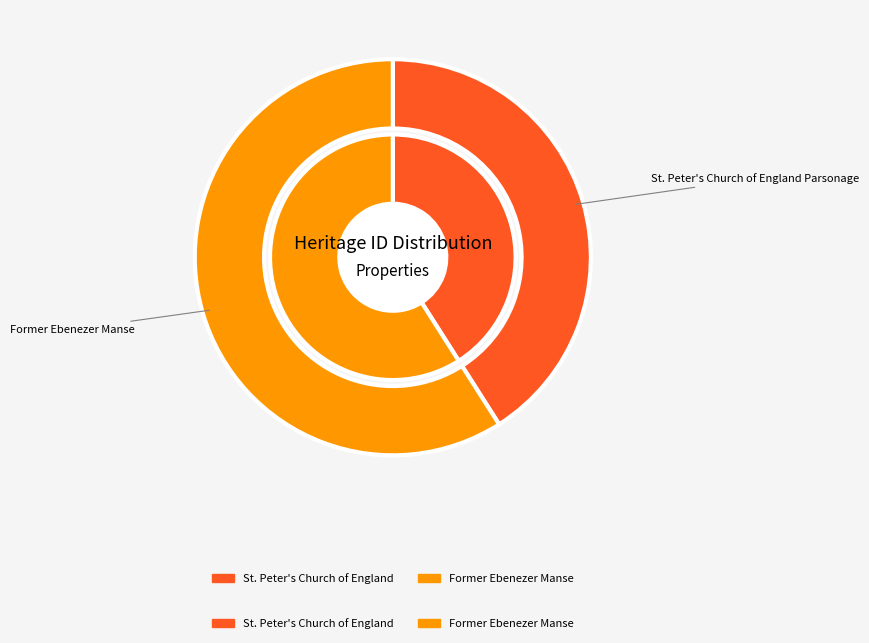

What percentage is the Former Ebenezer Manse slice, to the nearest percent?

59%